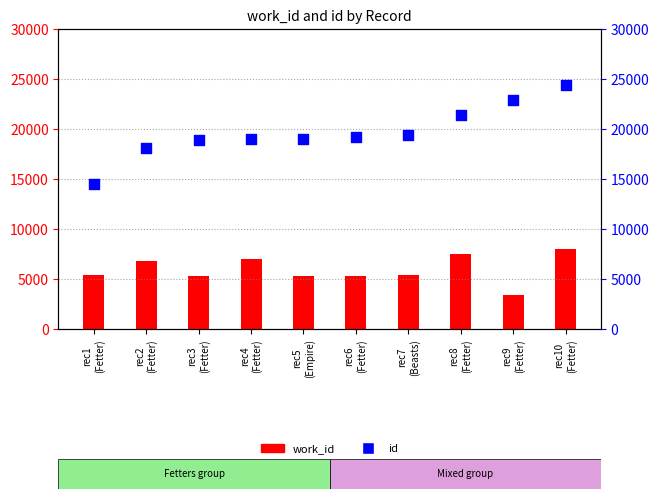

At which category is the sum across all series the highest?

rec10
(Fetter)